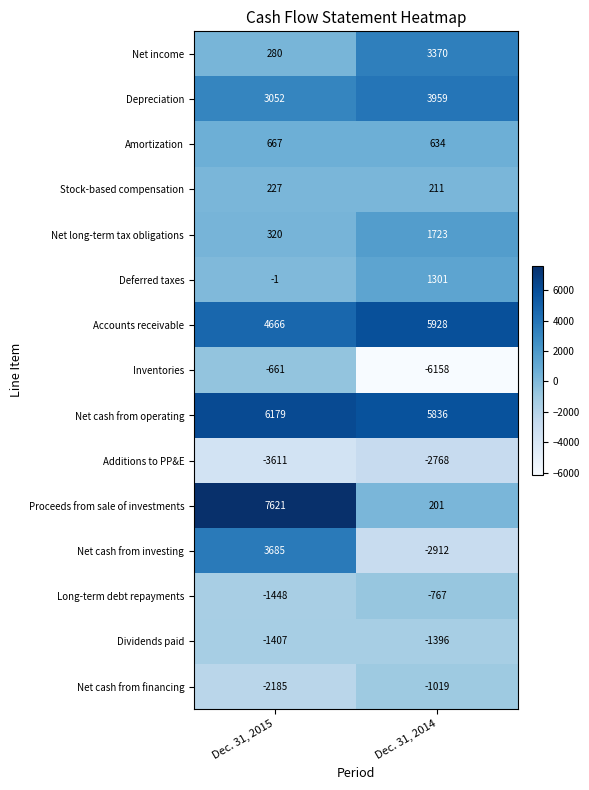

Reading right to left, list all the values displayed in this chart.

Net income: Dec. 31, 2014=3370	Dec. 31, 2015=280
Depreciation: Dec. 31, 2014=3959	Dec. 31, 2015=3052
Amortization: Dec. 31, 2014=634	Dec. 31, 2015=667
Stock-based compensation: Dec. 31, 2014=211	Dec. 31, 2015=227
Net long-term tax obligations: Dec. 31, 2014=1723	Dec. 31, 2015=320
Deferred taxes: Dec. 31, 2014=1301	Dec. 31, 2015=-1
Accounts receivable: Dec. 31, 2014=5928	Dec. 31, 2015=4666
Inventories: Dec. 31, 2014=-6158	Dec. 31, 2015=-661
Net cash from operating: Dec. 31, 2014=5836	Dec. 31, 2015=6179
Additions to PP&E: Dec. 31, 2014=-2768	Dec. 31, 2015=-3611
Proceeds from sale of investments: Dec. 31, 2014=201	Dec. 31, 2015=7621
Net cash from investing: Dec. 31, 2014=-2912	Dec. 31, 2015=3685
Long-term debt repayments: Dec. 31, 2014=-767	Dec. 31, 2015=-1448
Dividends paid: Dec. 31, 2014=-1396	Dec. 31, 2015=-1407
Net cash from financing: Dec. 31, 2014=-1019	Dec. 31, 2015=-2185